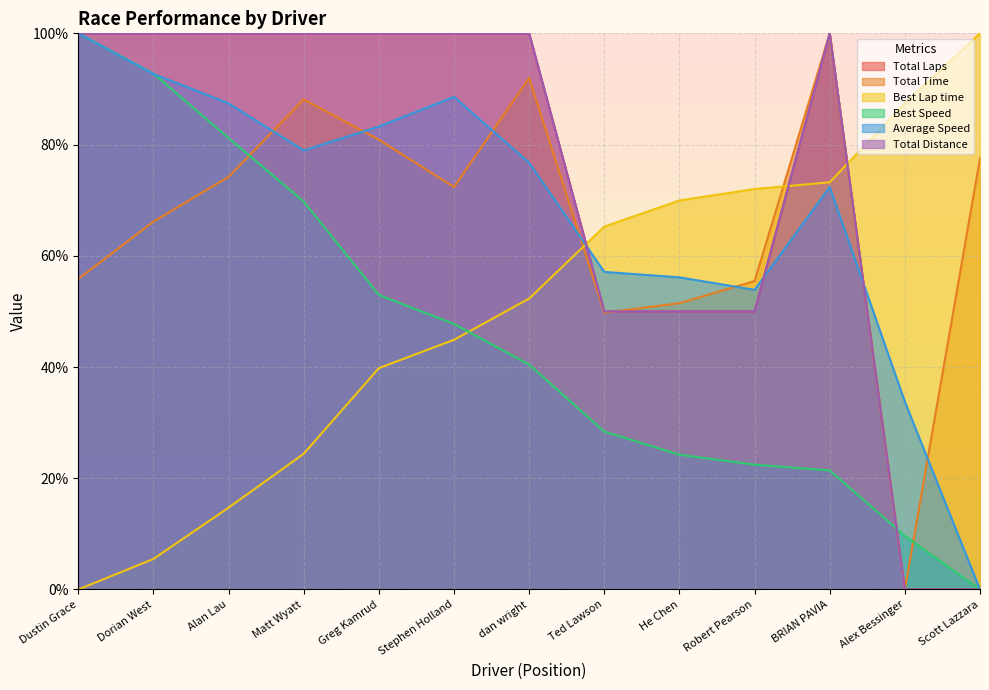

Which series has the widest spread of values?

Total Laps